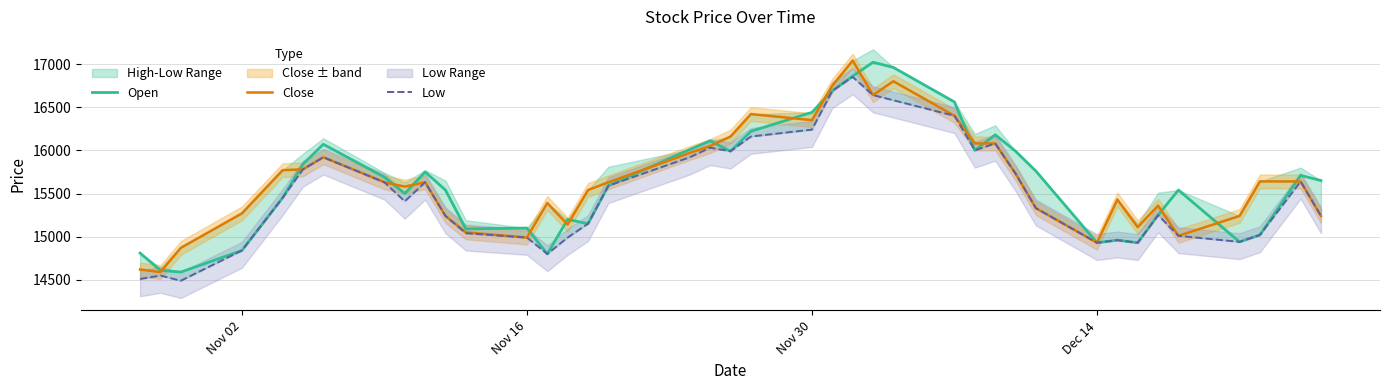

What is the lowest value of the Close series?

14590